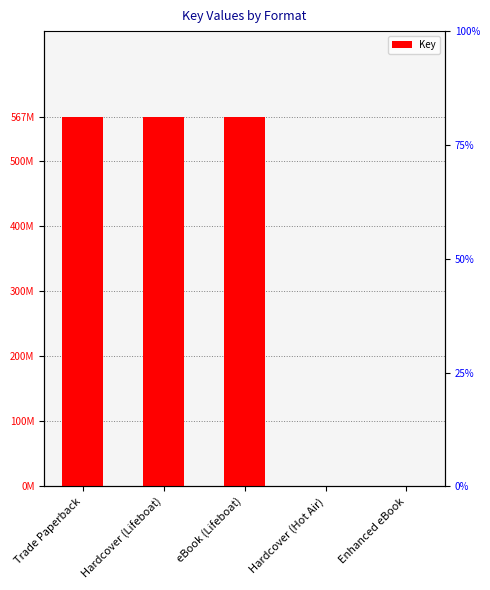

Rank the categories by value from lowest to highest.

Hardcover (Hot Air), Enhanced eBook, Trade Paperback, Hardcover (Lifeboat), eBook (Lifeboat)